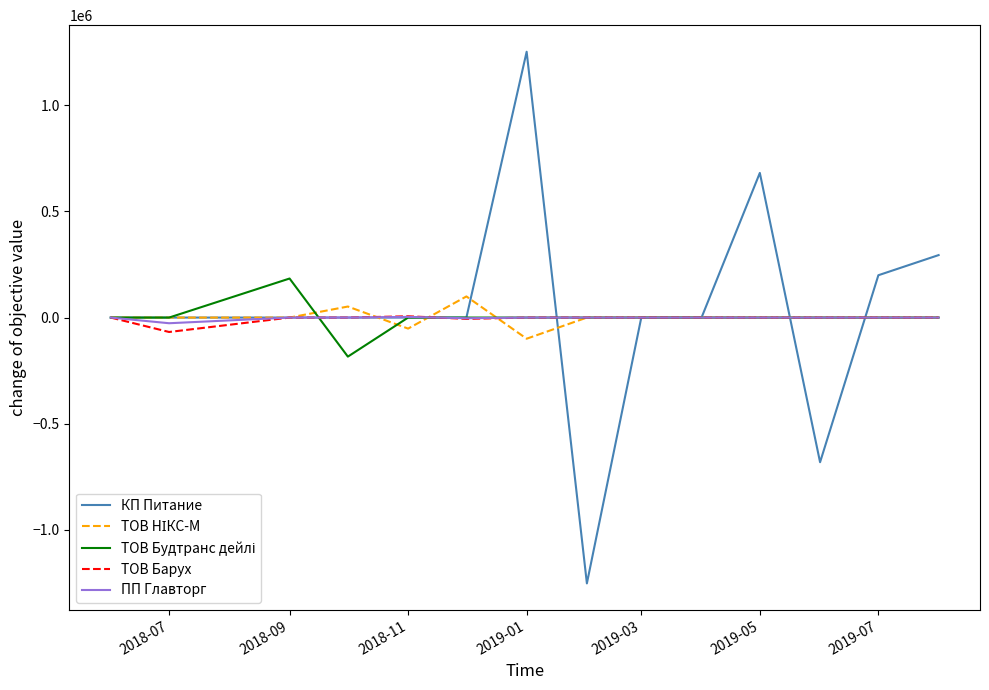

Is this an area chart (filled region under the line)?

No